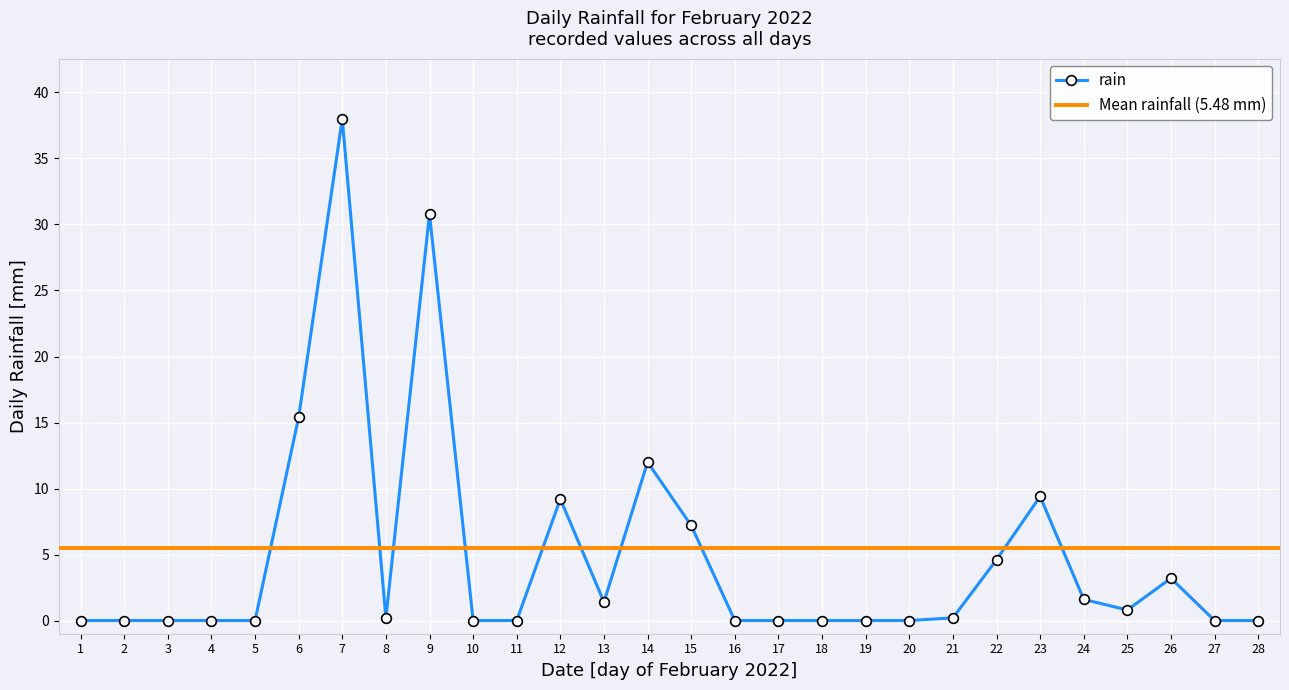

True or false: rain has more than 2 interior local peaks.

True